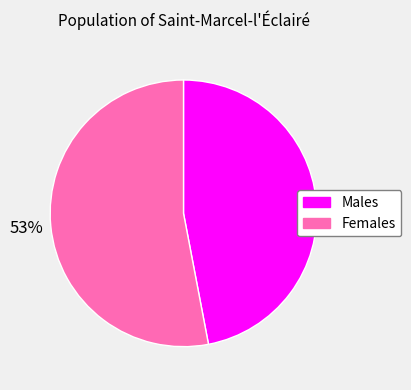

To the nearest percent, what is the average slice percentage?

50%